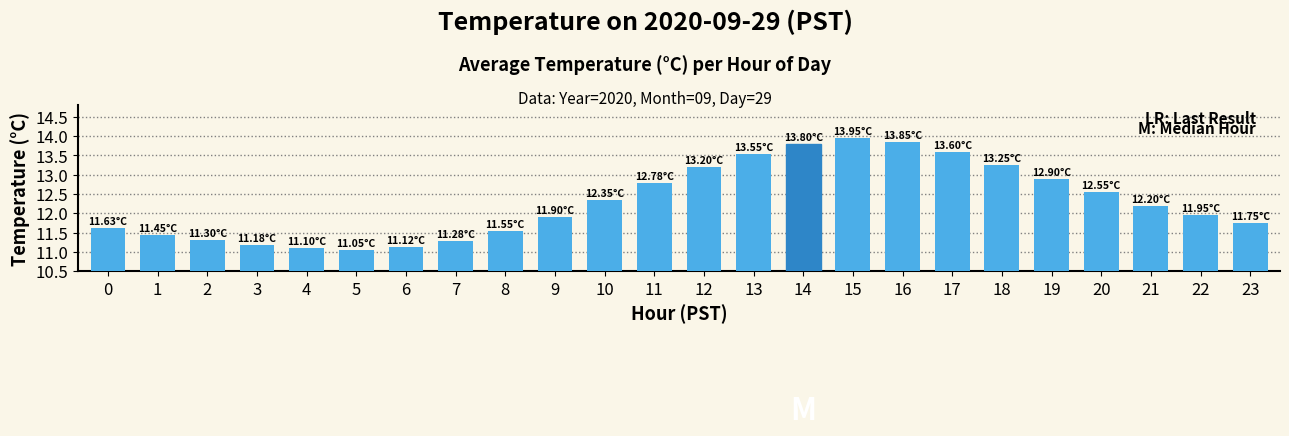

How many categories are shown in the chart?

24